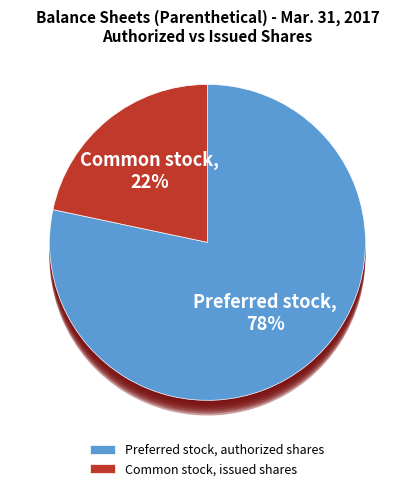

Which has a higher value, Common stock, issued shares or Preferred stock, authorized shares?

Preferred stock, authorized shares